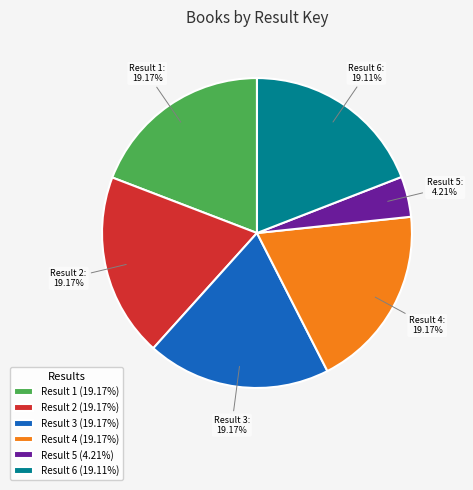

Do Result 1 and Result 3 together represent more than half of the pie?

No